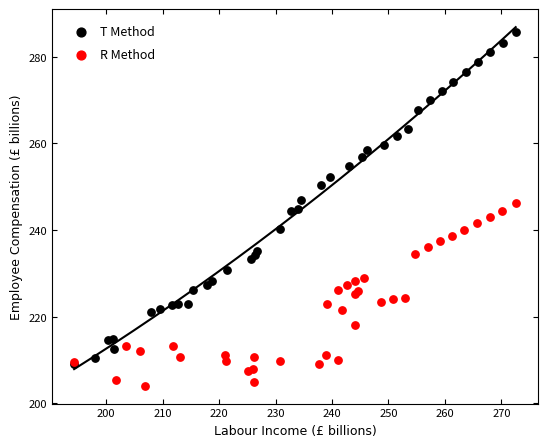

Which series contains the lowest Y value?

R Method